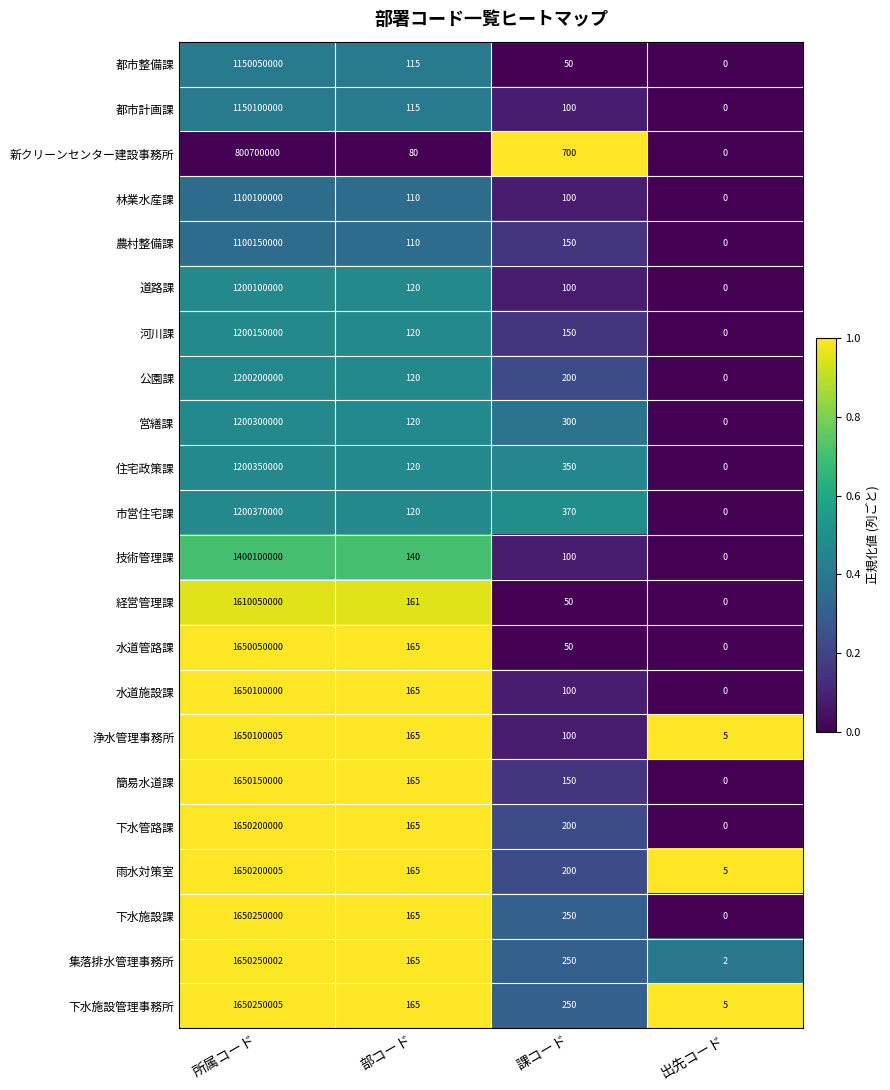

Rank the series by their maximum value, from lowest to highest.

新クリーンセンター建設事務所, 林業水産課, 農村整備課, 都市整備課, 都市計画課, 道路課, 河川課, 公園課, 営繕課, 住宅政策課, 市営住宅課, 技術管理課, 経営管理課, 水道管路課, 水道施設課, 浄水管理事務所, 簡易水道課, 下水管路課, 雨水対策室, 下水施設課, 集落排水管理事務所, 下水施設管理事務所